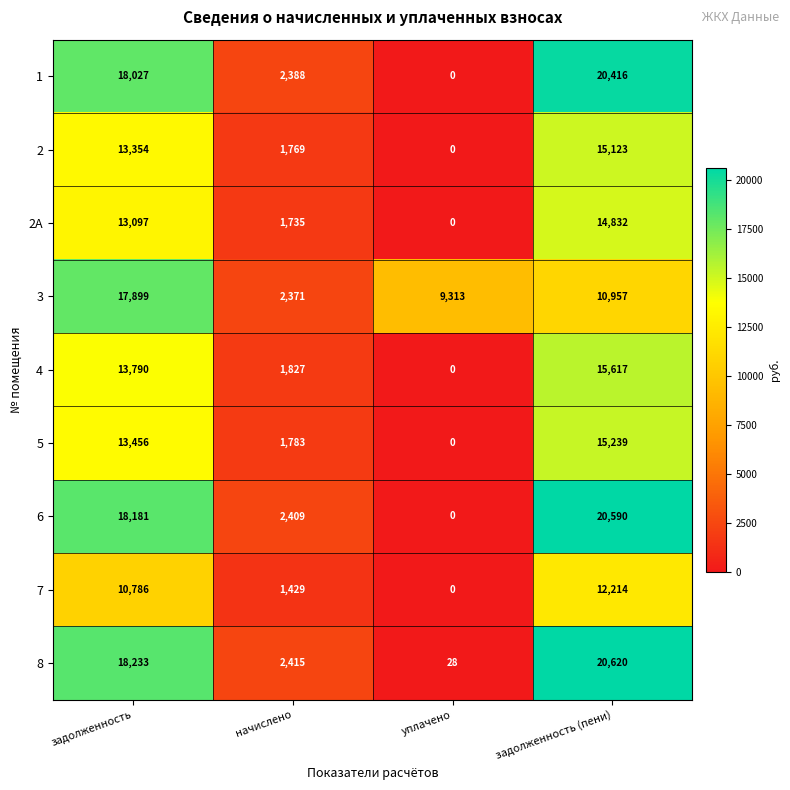

Which series has the largest total across all categories?

8